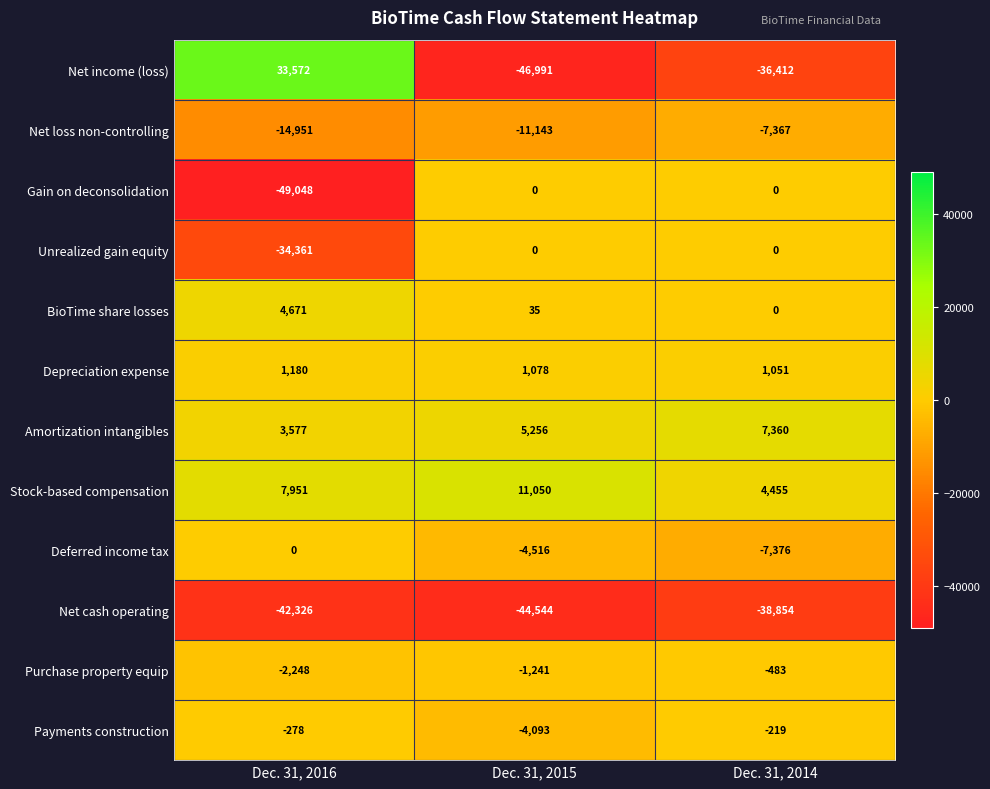

Between Dec. 31, 2016 and Dec. 31, 2014, which series saw the biggest shift?

Net income (loss)